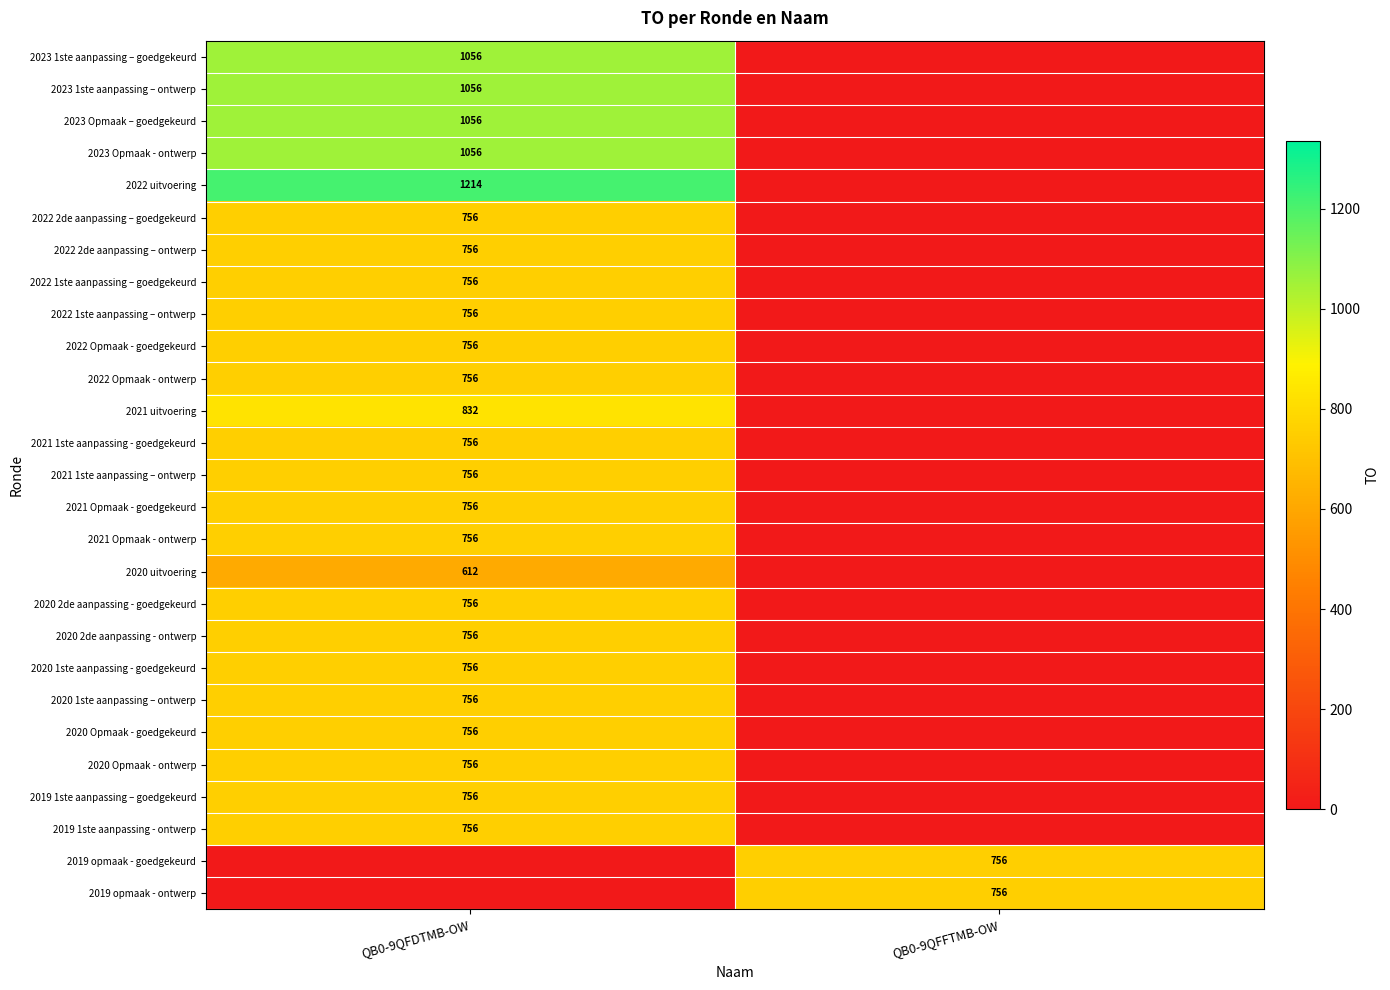

The value of 2021 uitvoering at QB0-9QFDTMB-OW is 486. True or false?

False